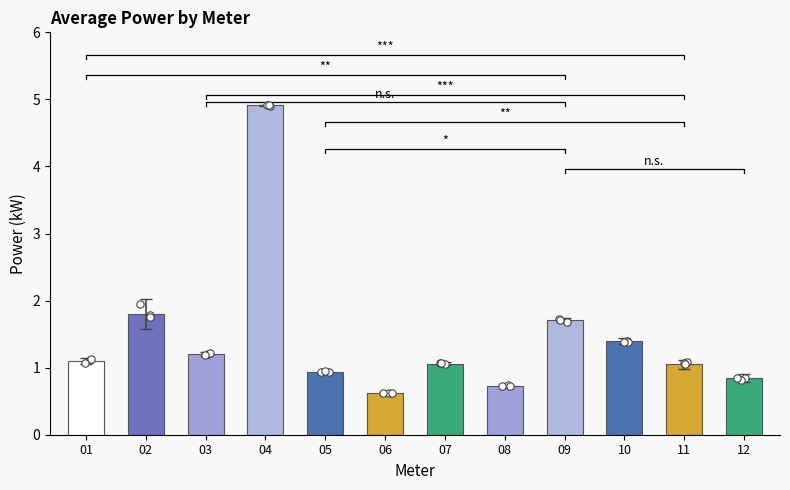

Between 11 and 01, which is larger?

01